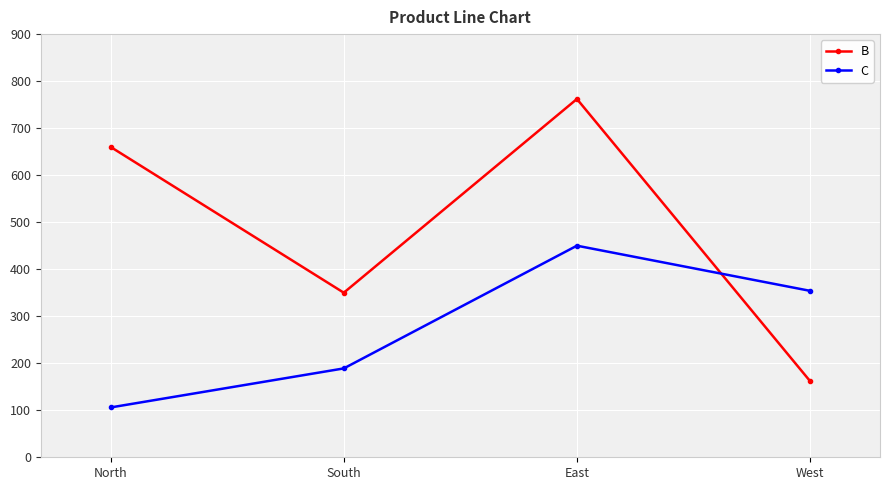

What is the value of the C point at the 1st from the left?

106